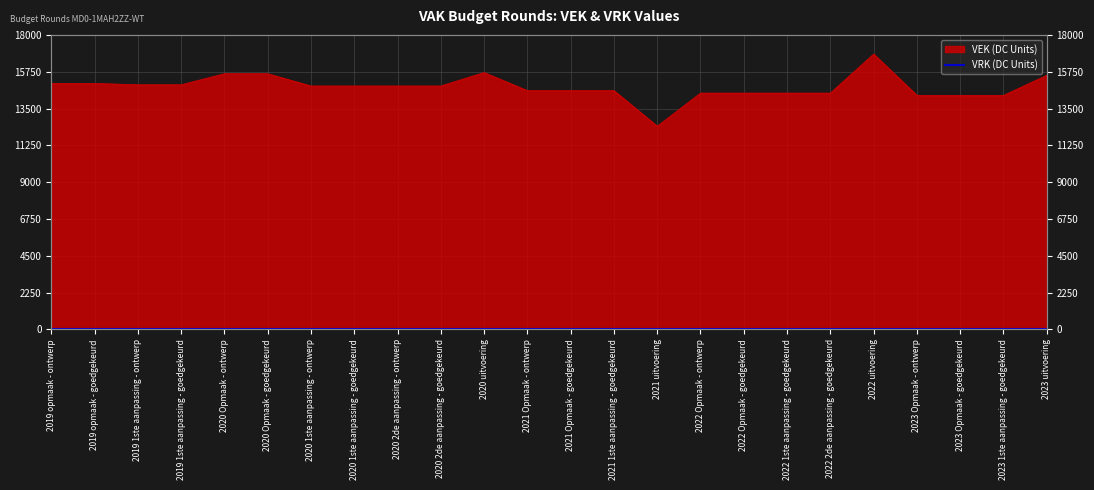

Reading right to left, transcribe all the data shown in this chart.

2023 uitvoering=15533	2023 1ste aanpassing - goedgekeurd=14302	2023 Opmaak - goedgekeurd=14302	2023 Opmaak - ontwerp=14302	2022 uitvoering=16831	2022 2de aanpassing - goedgekeurd=14443	2022 1ste aanpassing - goedgekeurd=14443	2022 Opmaak - goedgekeurd=14443	2022 Opmaak - ontwerp=14443	2021 uitvoering=12420	2021 1ste aanpassing - goedgekeurd=14593	2021 Opmaak - goedgekeurd=14593	2021 Opmaak - ontwerp=14593	2020 uitvoering=15699	2020 2de aanpassing - goedgekeurd=14877	2020 2de aanpassing - ontwerp=14877	2020 1ste aanpassing - goedgekeurd=14877	2020 1ste aanpassing - ontwerp=14877	2020 Opmaak - goedgekeurd=15627	2020 Opmaak - ontwerp=15627	2019 1ste aanpassing - goedgekeurd=14952	2019 1ste aanpassing - ontwerp=14952	2019 opmaak - goedgekeurd=15033	2019 opmaak - ontwerp=15033